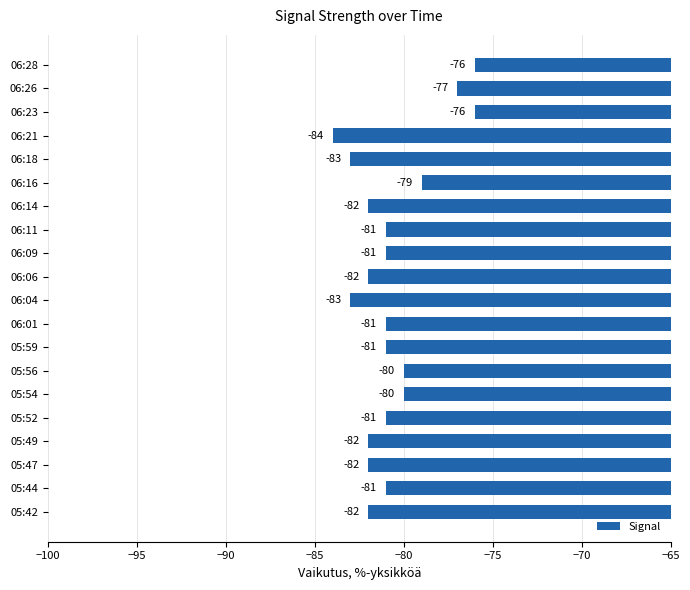

Reading top to bottom, transcribe all the data shown in this chart.

06:28=-76	06:26=-77	06:23=-76	06:21=-84	06:18=-83	06:16=-79	06:14=-82	06:11=-81	06:09=-81	06:06=-82	06:04=-83	06:01=-81	05:59=-81	05:56=-80	05:54=-80	05:52=-81	05:49=-82	05:47=-82	05:44=-81	05:42=-82